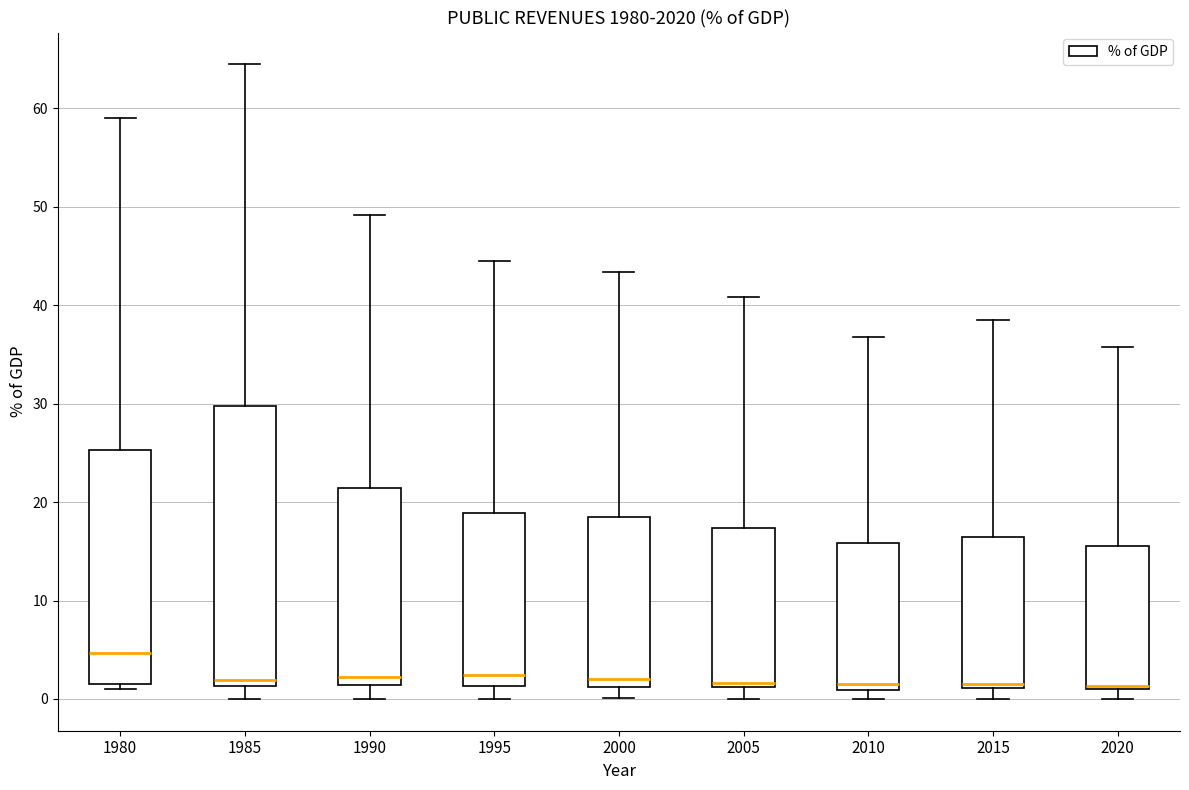

Where does the median line of the box at x = 2010 sit on the y-axis? The values are not printed on the chart, so give them approximately, as read against the axis.

2